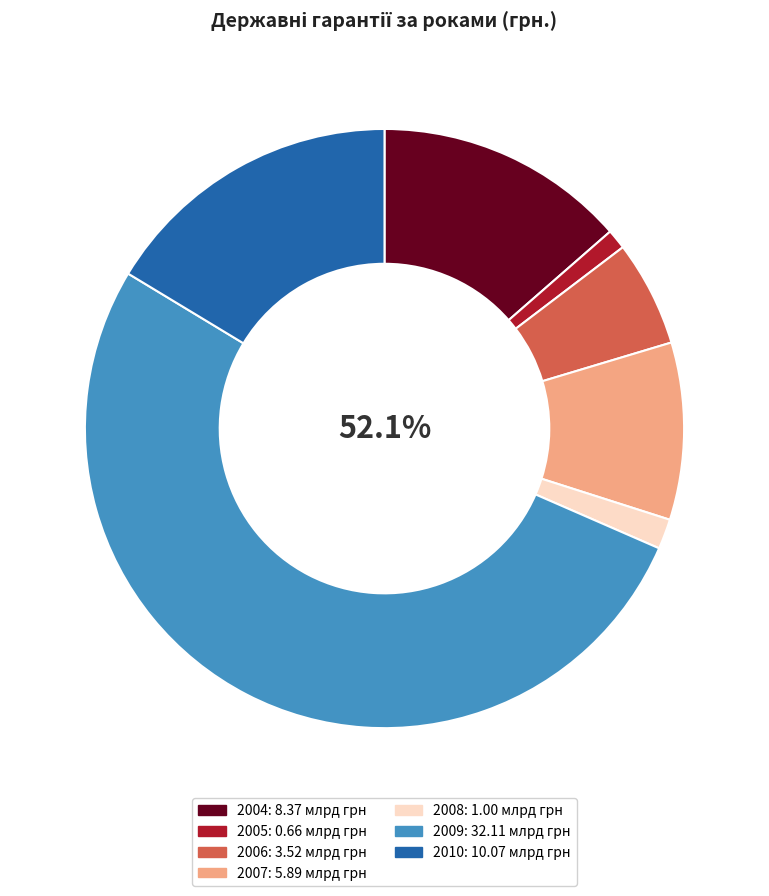

Rank the categories by value from lowest to highest.

2005, 2008, 2006, 2007, 2004, 2010, 2009